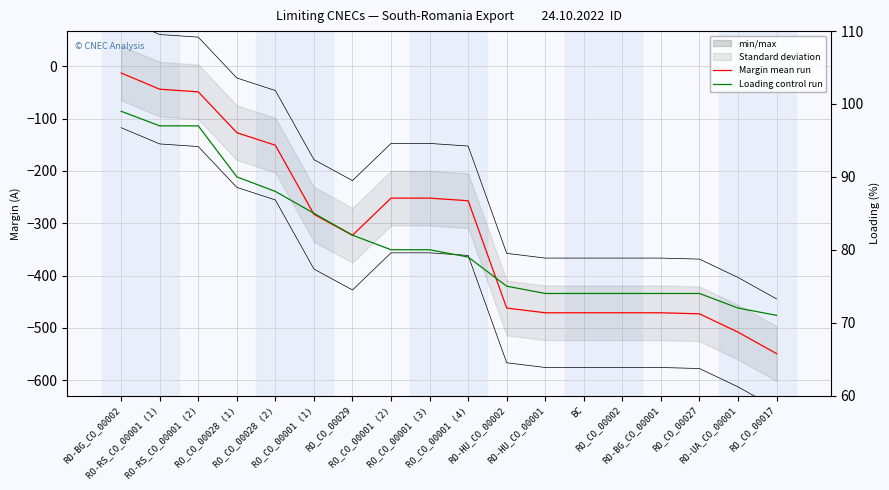

What is the lowest value of the min/max series?

-653.5